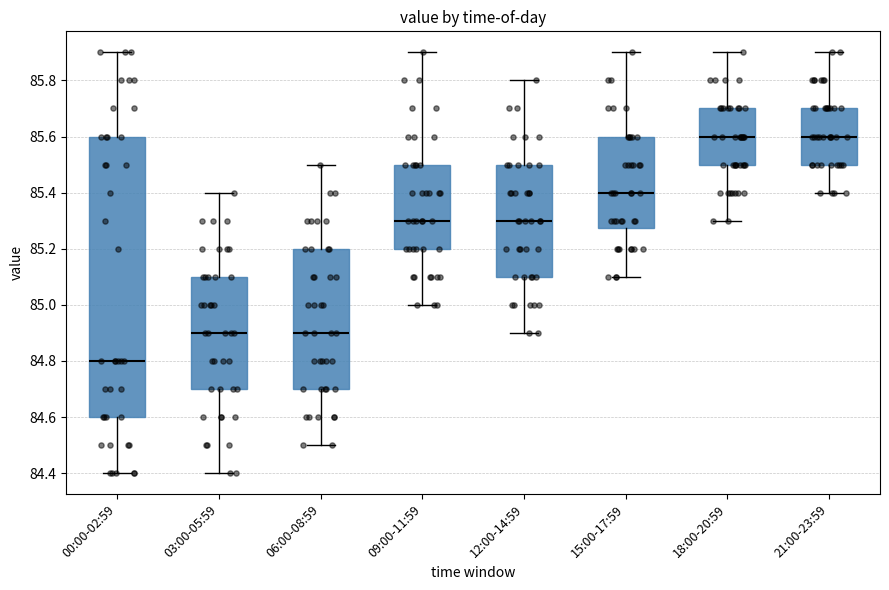

Reading left to right, transcribe this box plot: for each box, give where its median line is, the range the box spans, and where its two whiskers end, as read against the y-axis. The values are not printed on the chart, so give them approximately, as read against the axis.

00:00-02:59: median 84.80, box 84.60 to 85.60, whiskers 84.40 to 85.90
03:00-05:59: median 84.90, box 84.70 to 85.10, whiskers 84.40 to 85.40
06:00-08:59: median 84.90, box 84.70 to 85.20, whiskers 84.50 to 85.50
09:00-11:59: median 85.30, box 85.20 to 85.50, whiskers 85.00 to 85.90
12:00-14:59: median 85.30, box 85.10 to 85.50, whiskers 84.90 to 85.80
15:00-17:59: median 85.40, box 85.28 to 85.60, whiskers 85.10 to 85.90
18:00-20:59: median 85.60, box 85.50 to 85.70, whiskers 85.30 to 85.90
21:00-23:59: median 85.60, box 85.50 to 85.70, whiskers 85.40 to 85.90